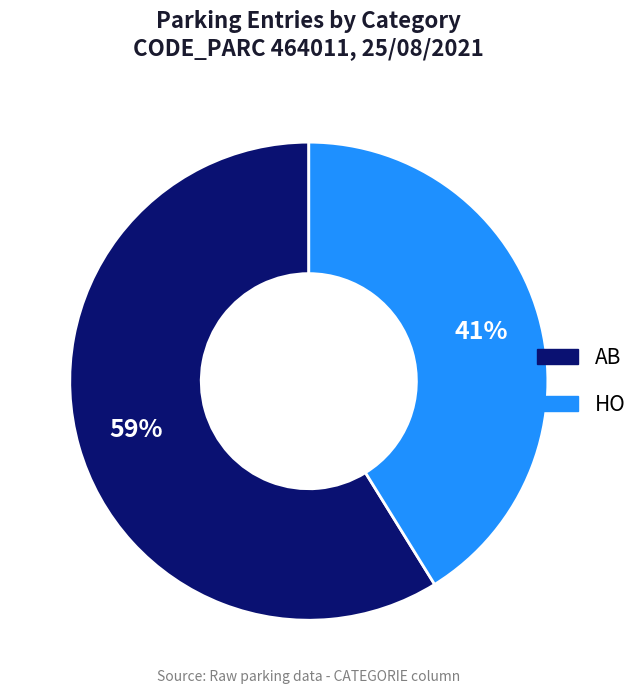

Which has a higher value, HO or AB?

AB